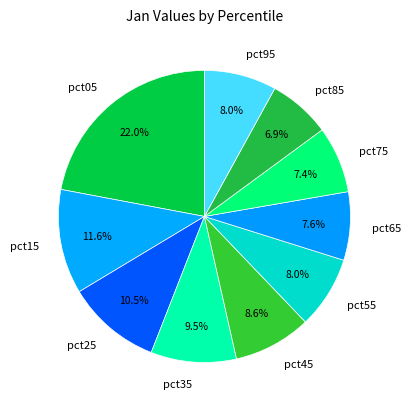

To the nearest percent, what percentage of the pie is pct85?

7%